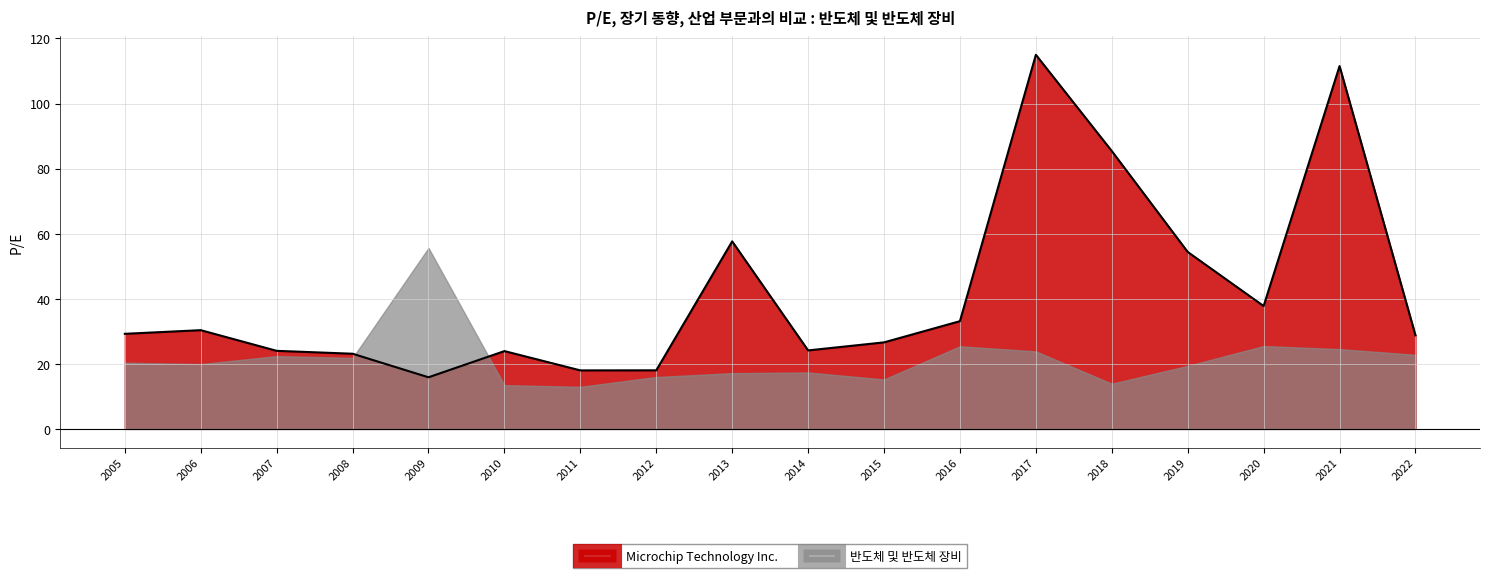

The chart shows a value of 39.5 at 2008. True or false?

False